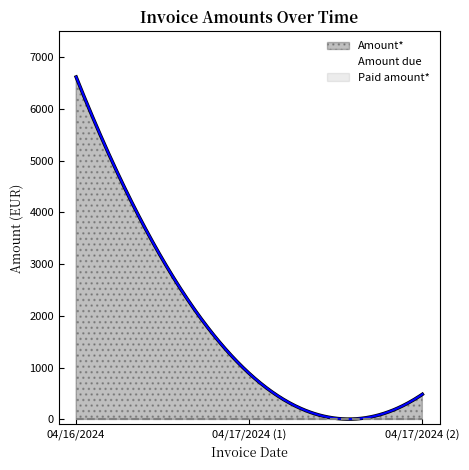

At which category is the sum across all series the highest?

04/16/2024